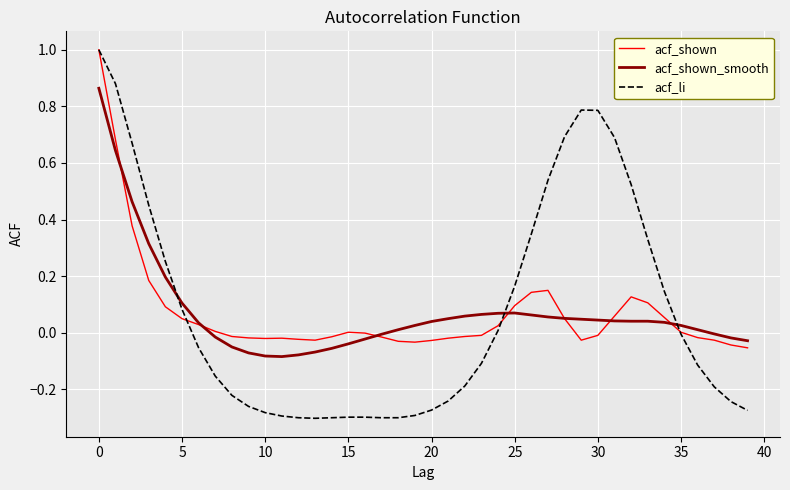

True or false: acf_li and acf_shown_smooth cross at least once.

True